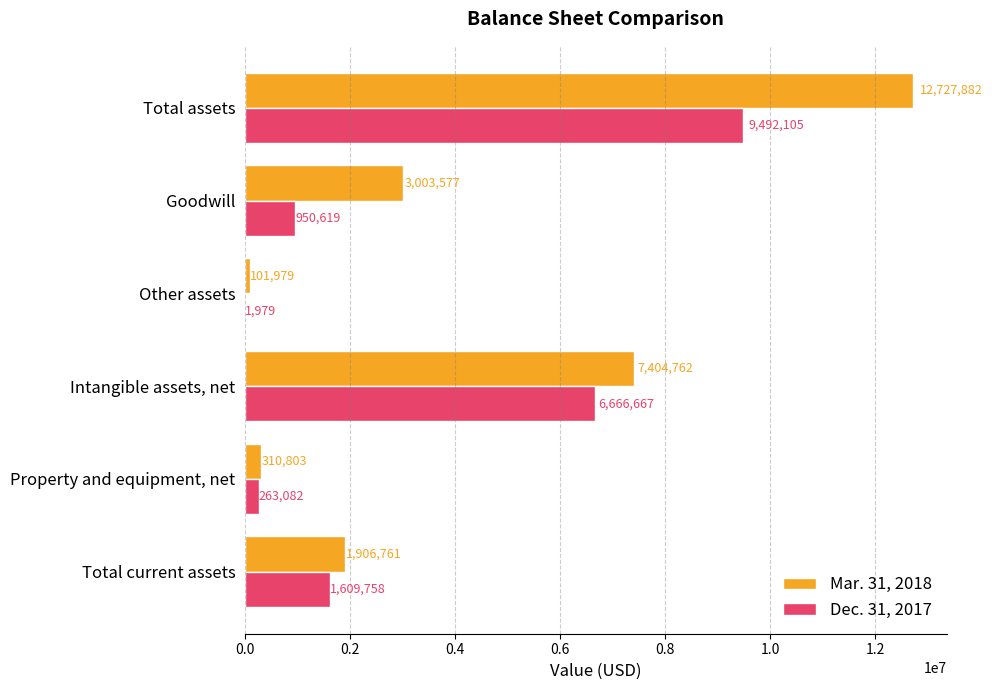

Where is Mar. 31, 2018 nearest to the value 6414930?

Intangible assets, net